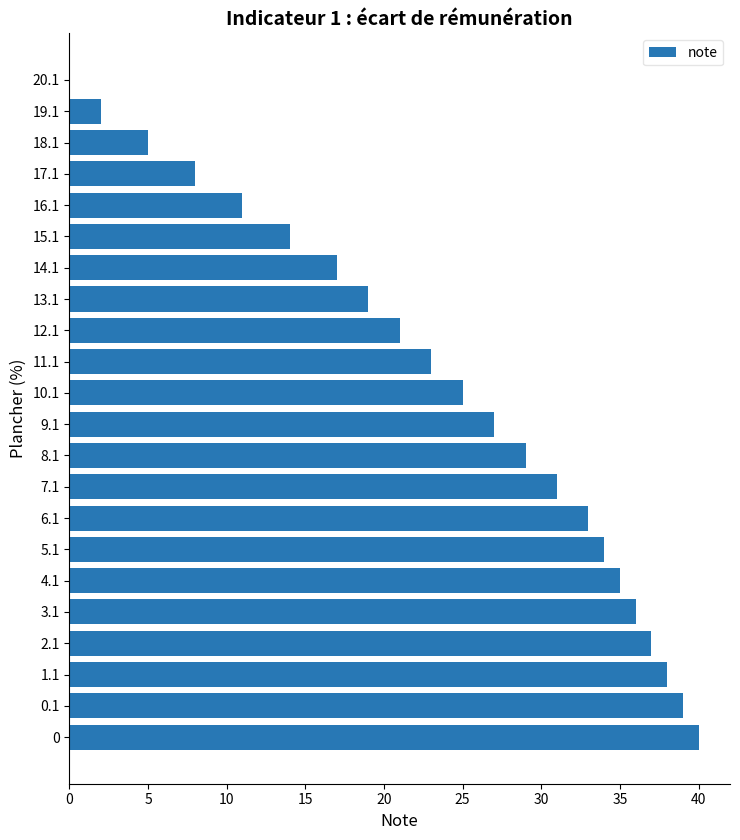

The chart shows a value of 36 at 3.1. True or false?

True